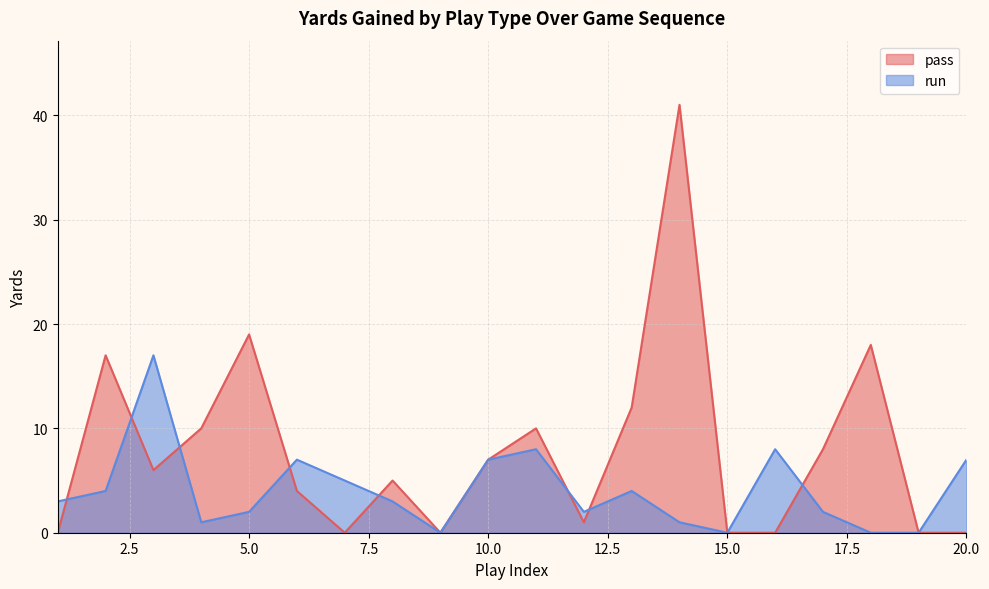

Is the value of pass at 8 greater than the value of run at 8?

Yes